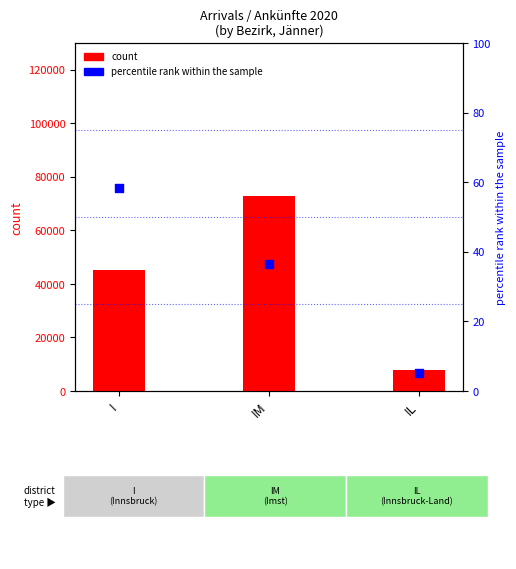

At which category is the sum across all series the highest?

IM